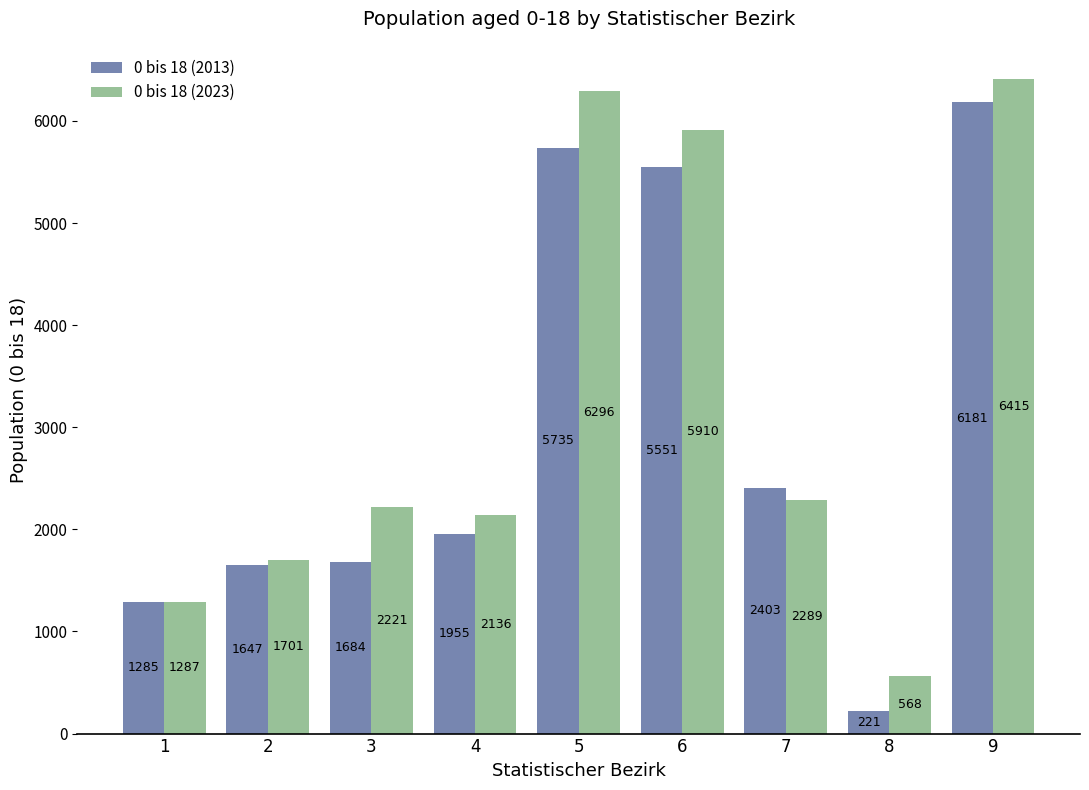

What is the difference between the 0 bis 18 (2023) values at 6 and 2?

4209